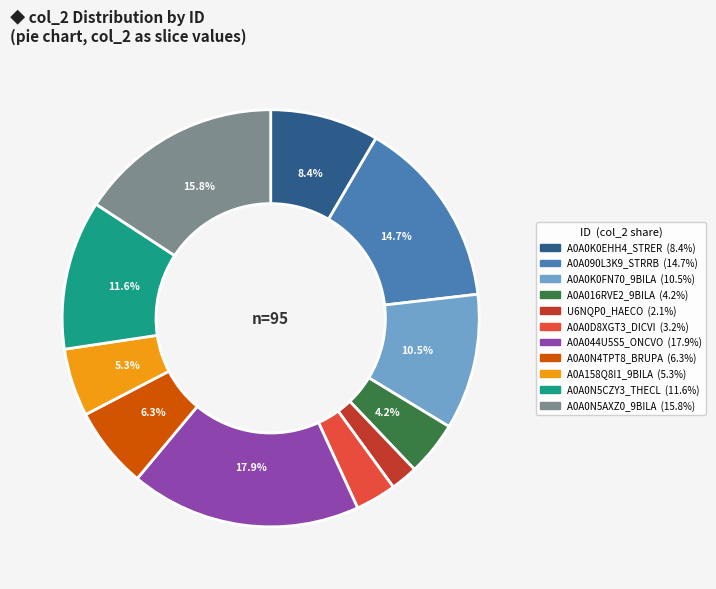

Rank the categories by value from lowest to highest.

U6NQP0_HAECO, A0A0D8XGT3_DICVI, A0A016RVE2_9BILA, A0A158Q8I1_9BILA, A0A0N4TPT8_BRUPA, A0A0K0EHH4_STRER, A0A0K0FN70_9BILA, A0A0N5CZY3_THECL, A0A090L3K9_STRRB, A0A0N5AXZ0_9BILA, A0A044U5S5_ONCVO